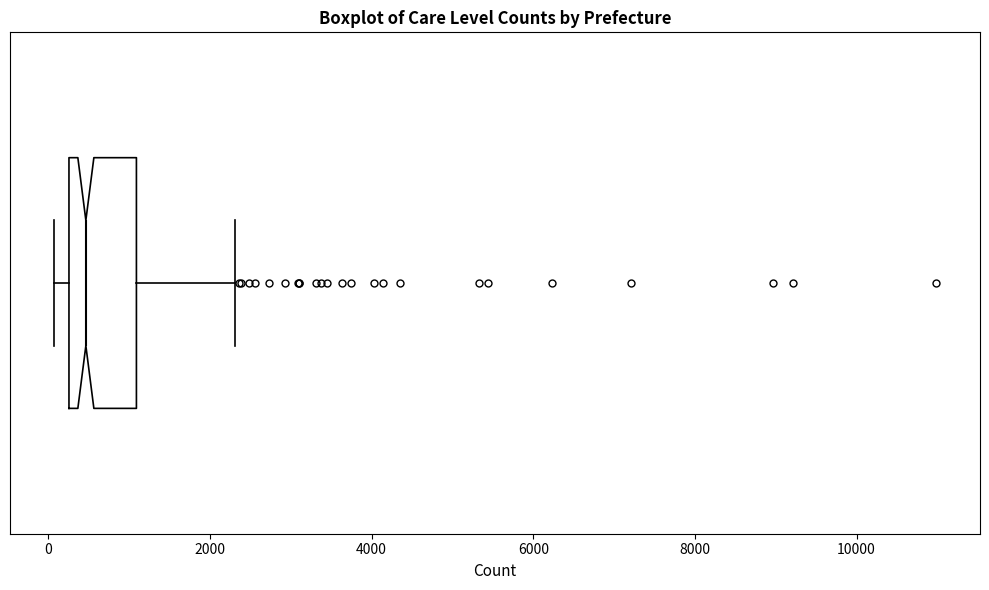

Where is the right edge of the box on the x-axis? The values are not printed on the chart, so give them approximately, as read against the axis.

1000